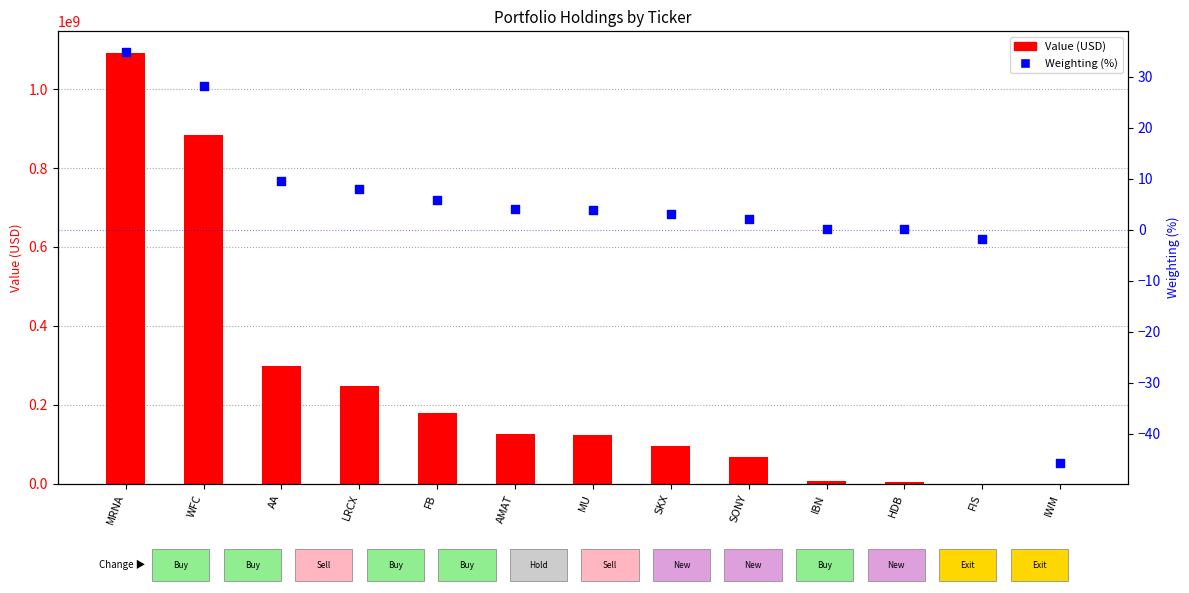

At how many categories does at least one series exceed 608464098?

2